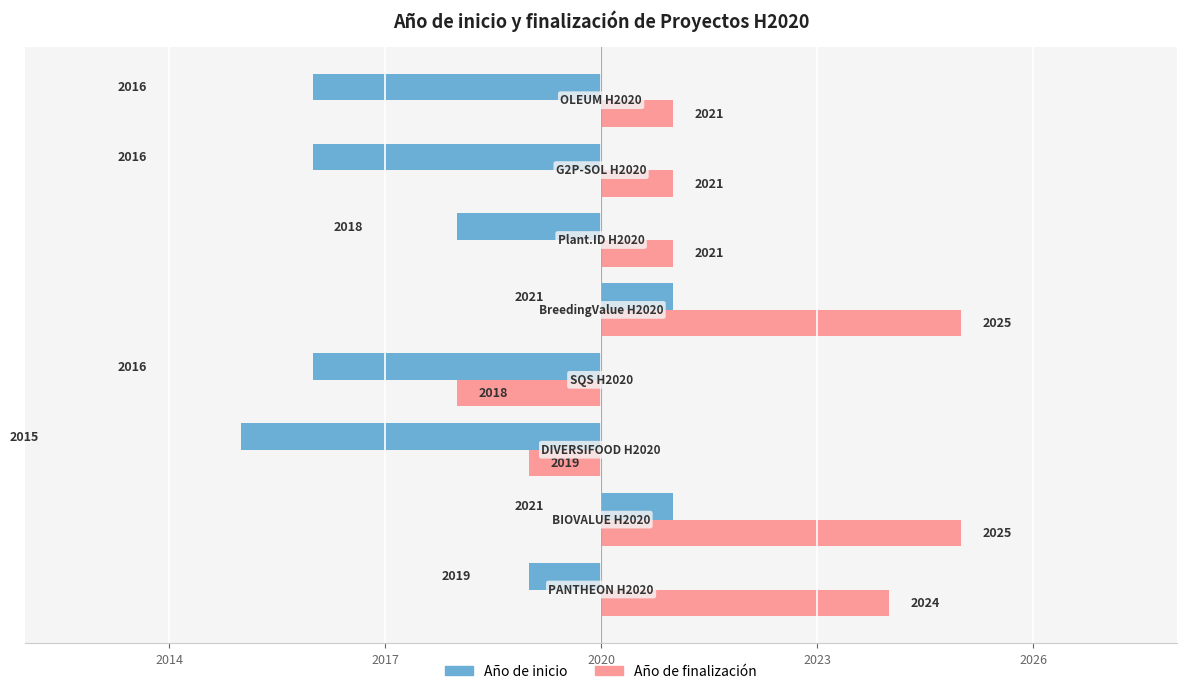

What are all the series names shown in the legend?

Año de inicio, Año de finalización